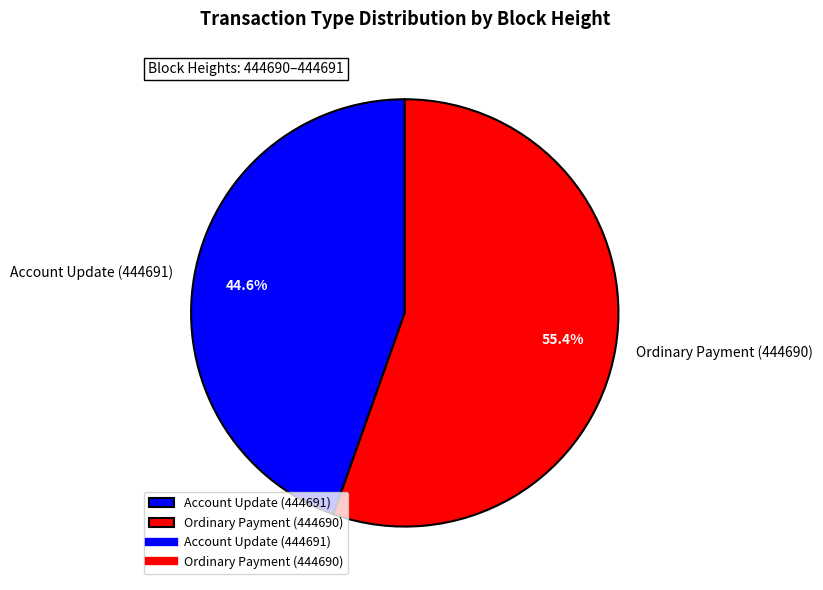

How many slices are in this pie chart?

2